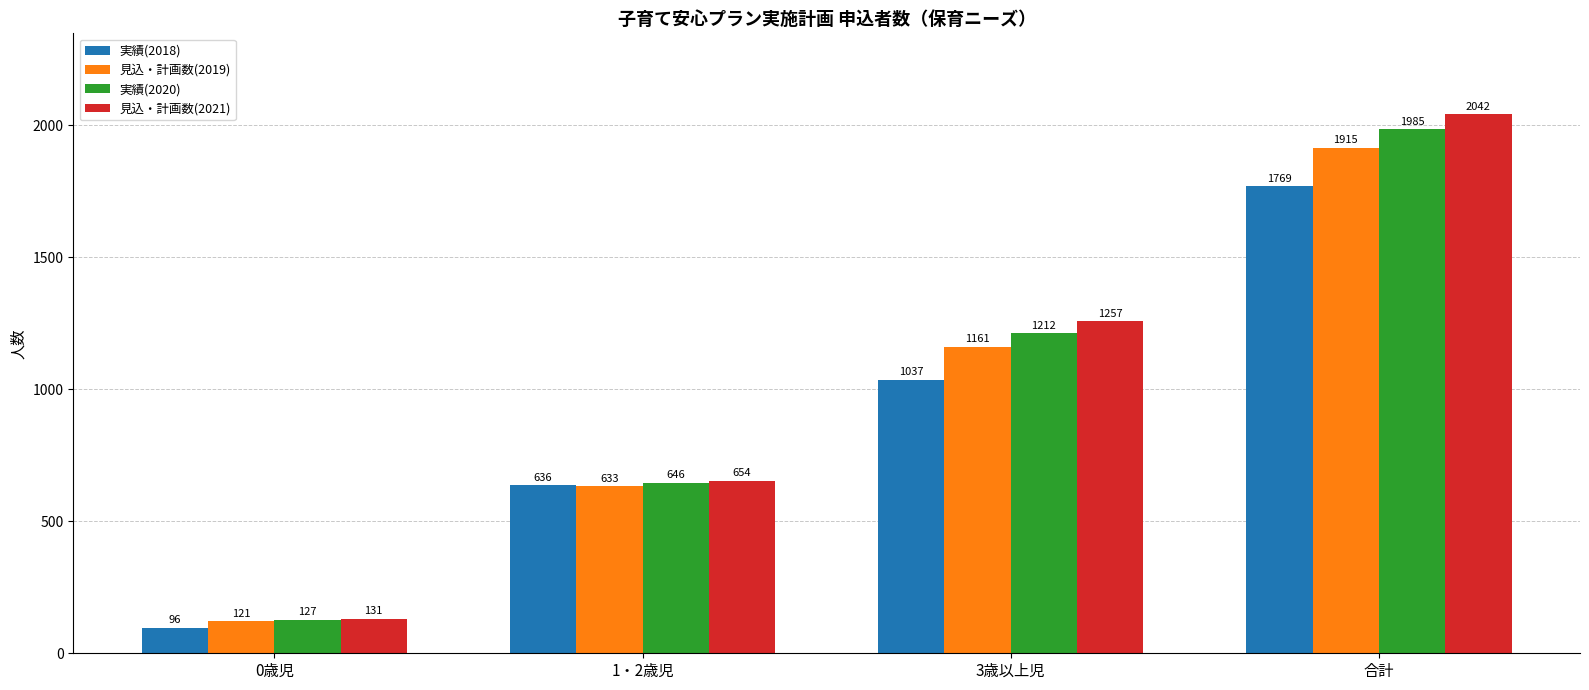

Which series has the largest range (max minus min)?

見込・計画数(2021)